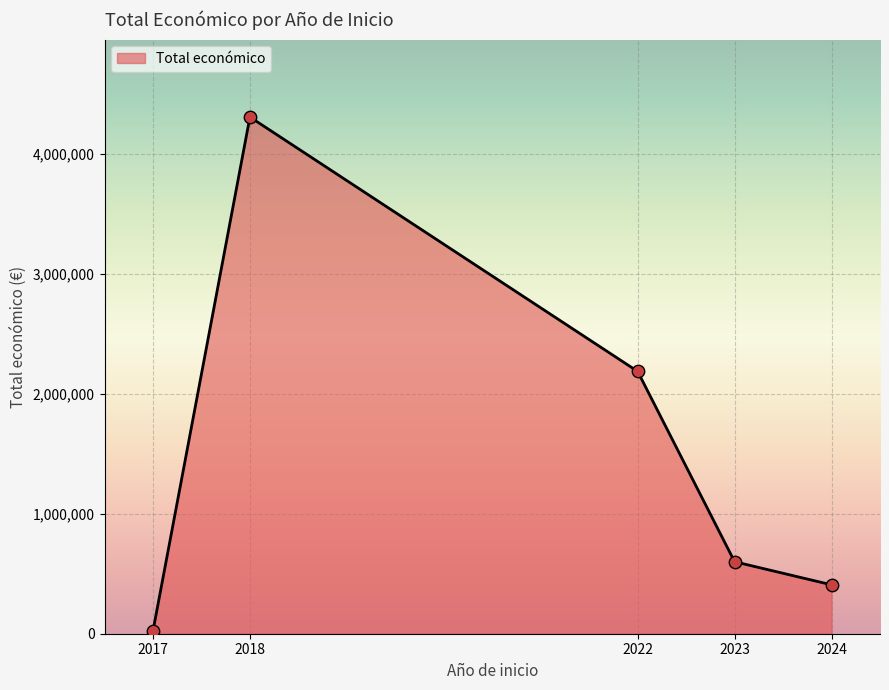

What is the change in value from 2018 to 2024?

-3898196